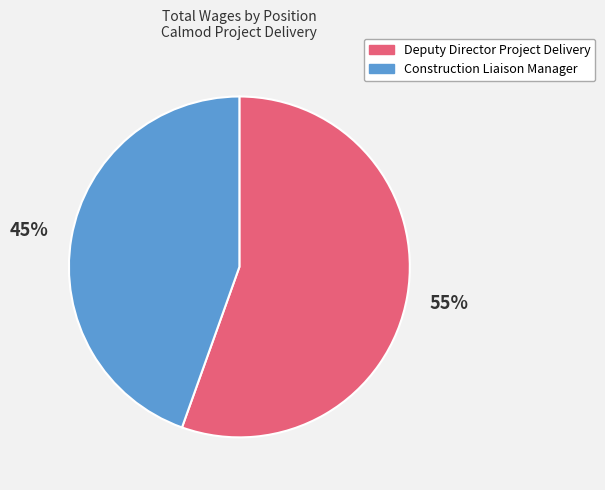

To the nearest percent, what is the average slice percentage?

50%